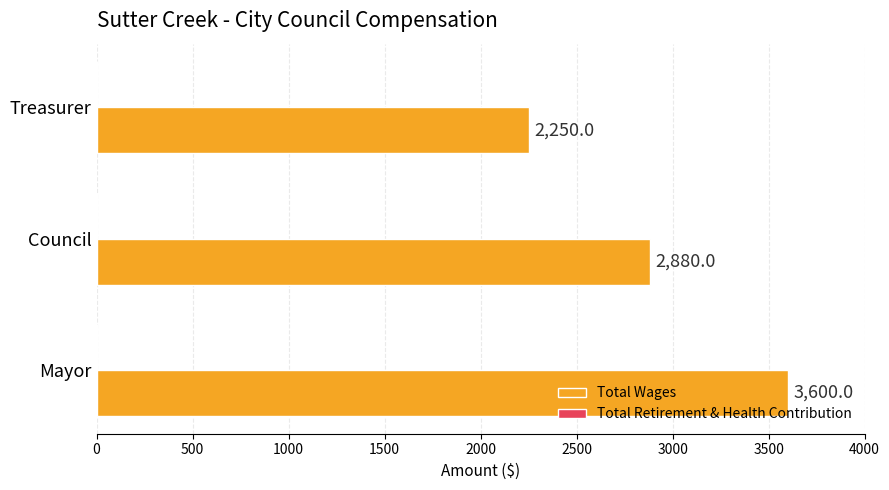

Count the values in the range 2250 to 3600.

3